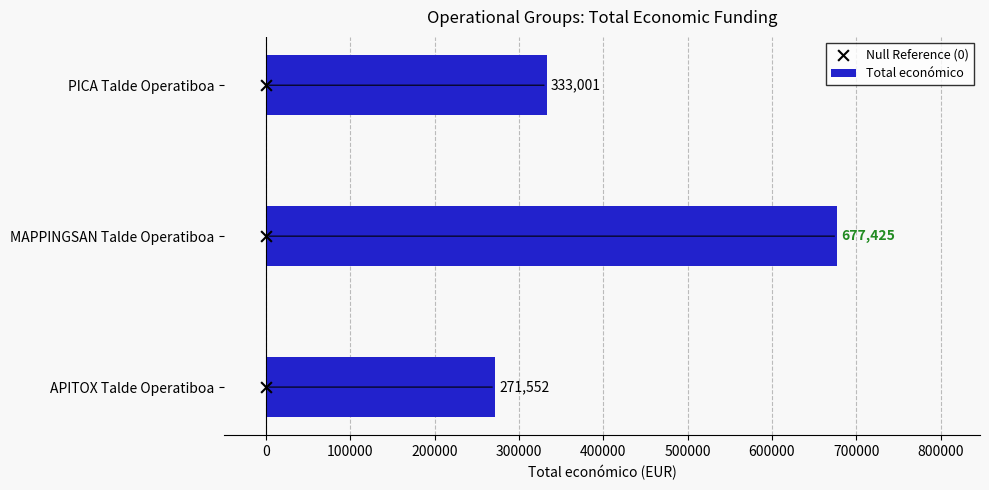

Which series contains the highest Y value?

Total económico